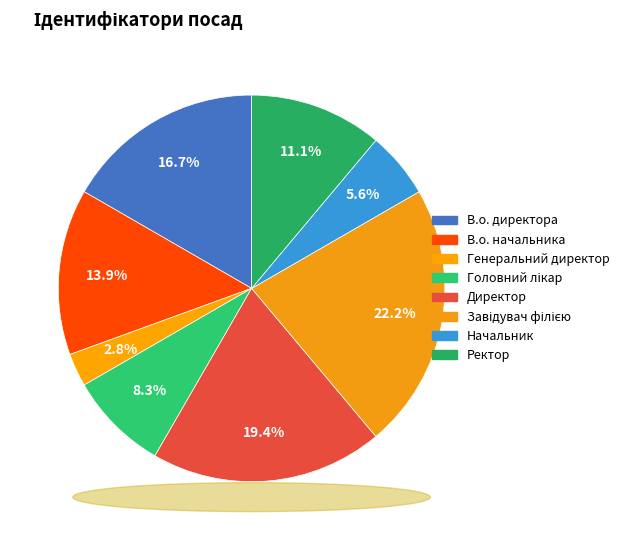

What is the ratio of the value at Начальник to the value at Директор?

0.3